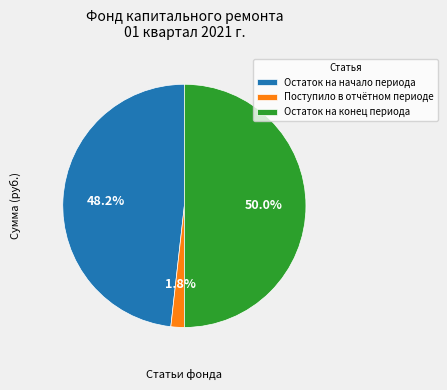

Combined, do Остаток на конец периода and Поступило в отчётном периоде account for over 50%?

Yes